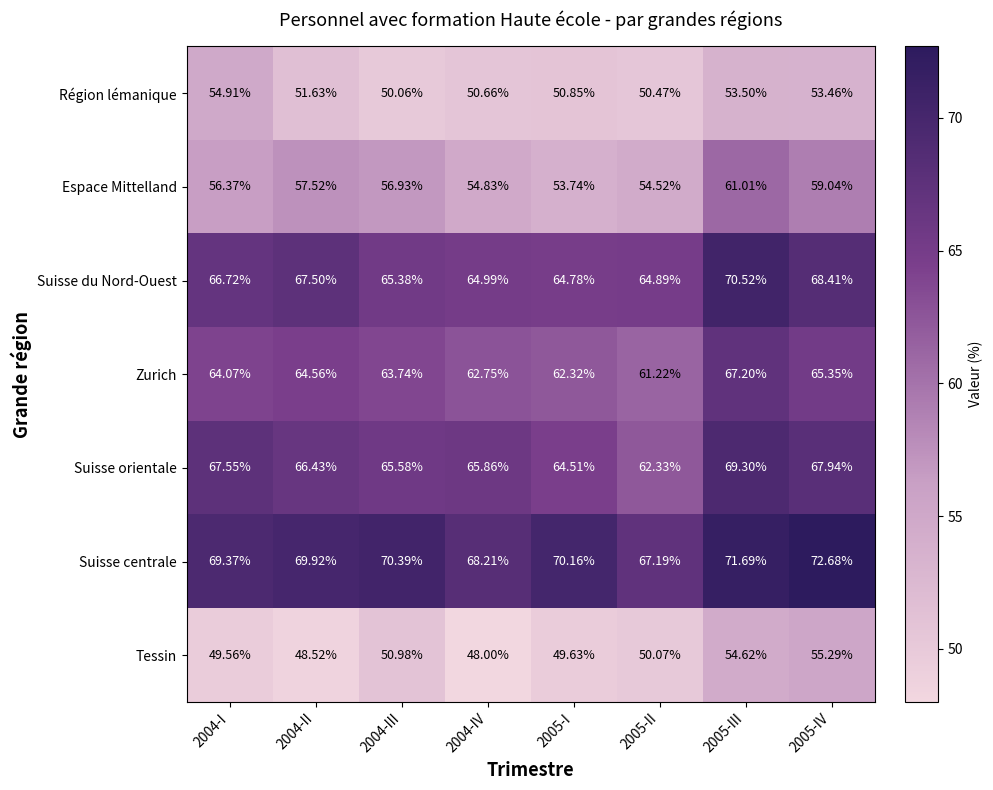

How many data points in Suisse du Nord-Ouest are above 66?

4